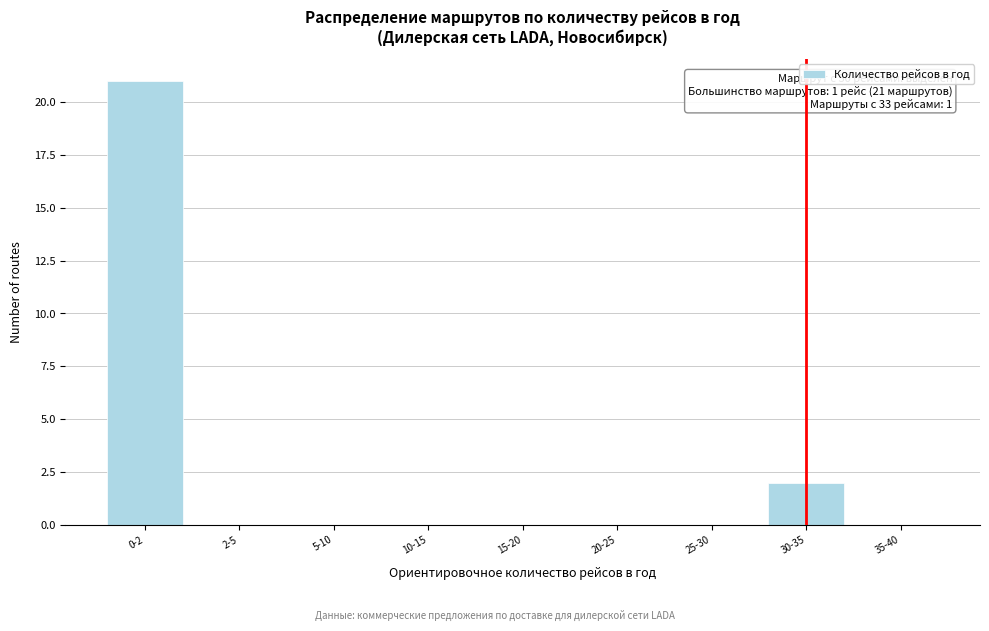

Reading right to left, what are all the values shown in this chart?

35-40=0	30-35=2	25-30=0	20-25=0	15-20=0	10-15=0	5-10=0	2-5=0	0-2=21